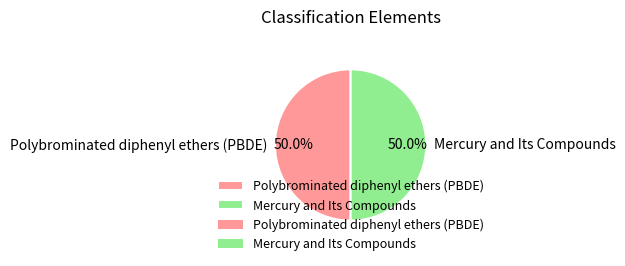

What percentage is the Polybrominated diphenyl ethers (PBDE) slice, to the nearest percent?

50%